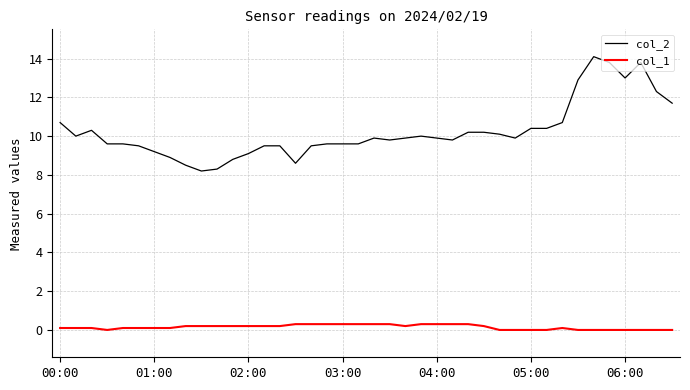

Does the chart have visible grid lines?

Yes